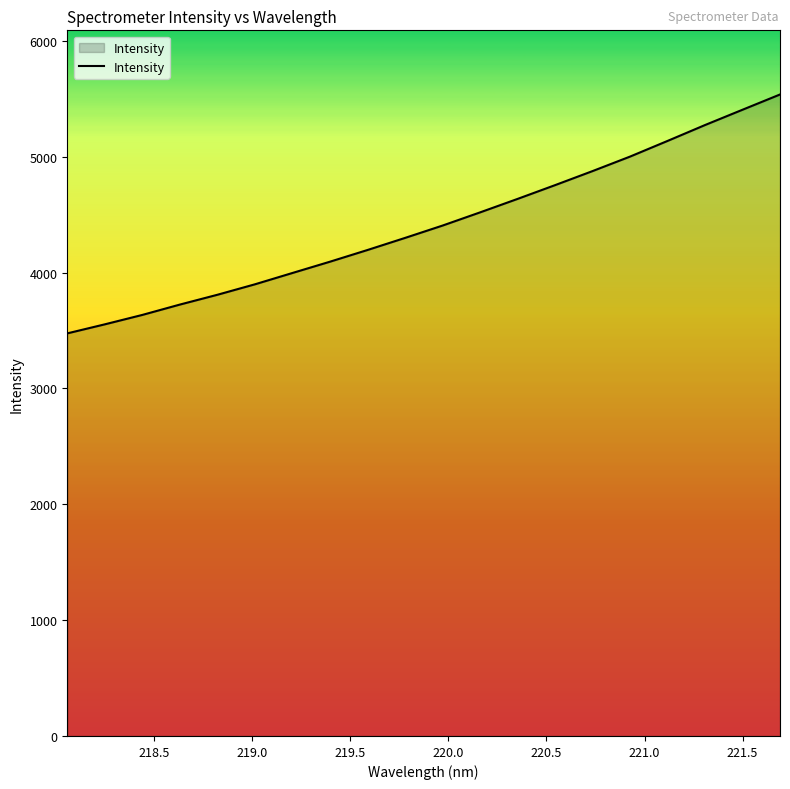

What is the greatest value displayed?

5537.9